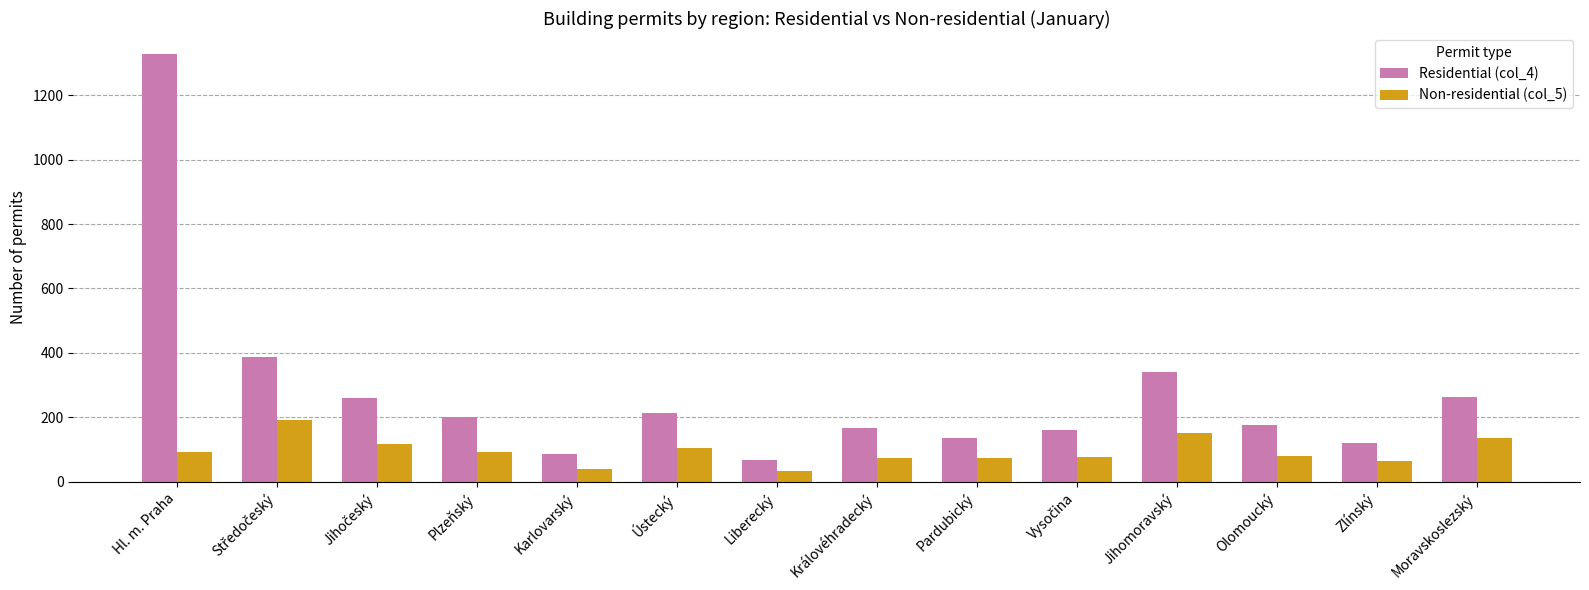

How many bars are there in each group?

2